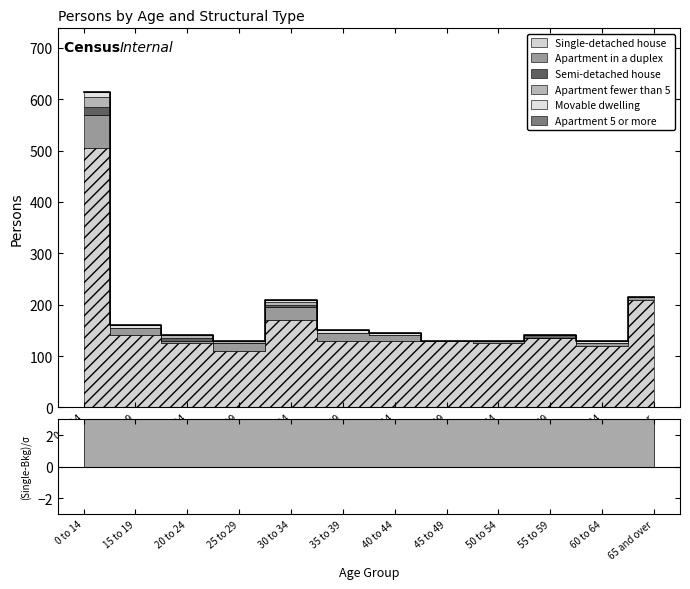

True or false: Apartment 5 or more has more than 0 points higher than both neighbors.

False